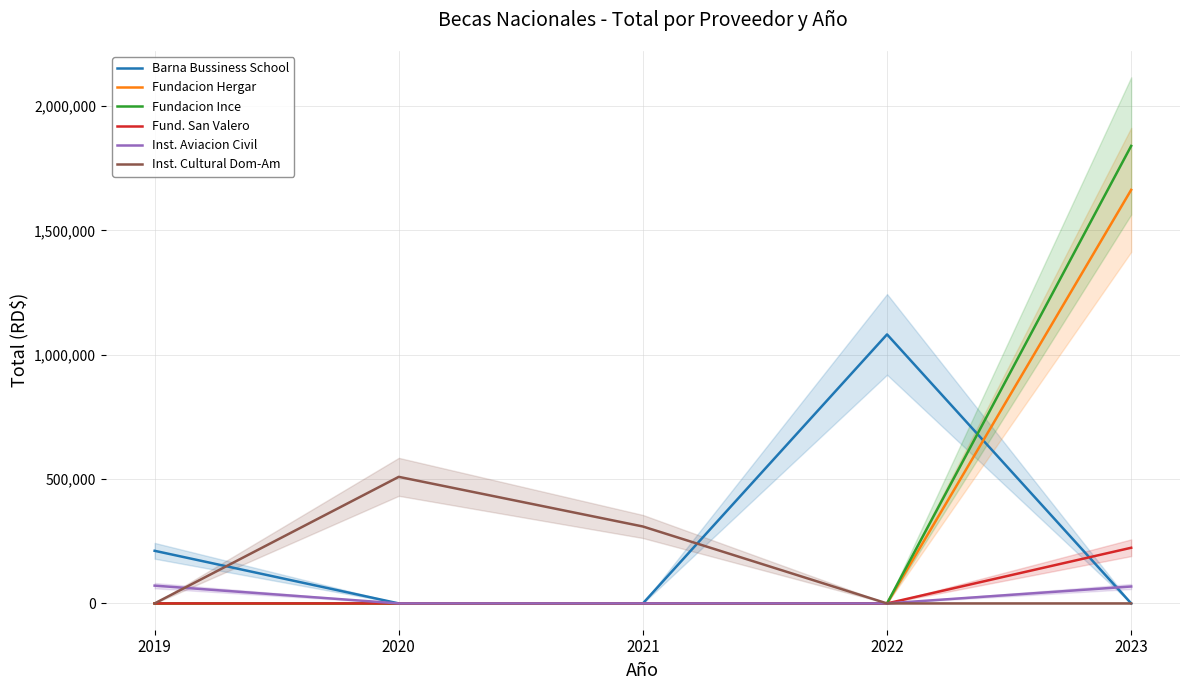

Is it true that Inst. Cultural Dom-Am equals 104006.8 at 2021?

False